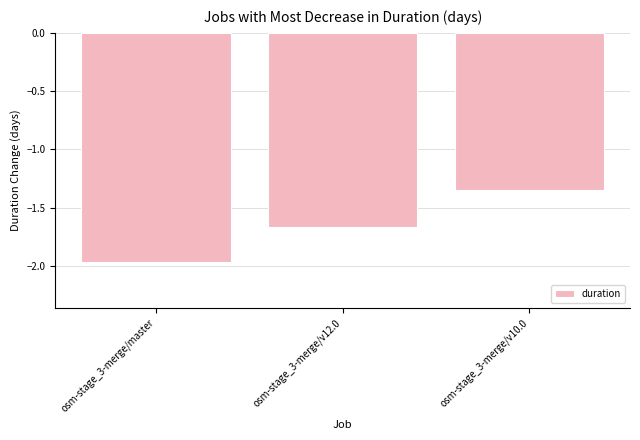

The chart shows a value of -0.4 at osm-stage_3-merge/v12.0. True or false?

False